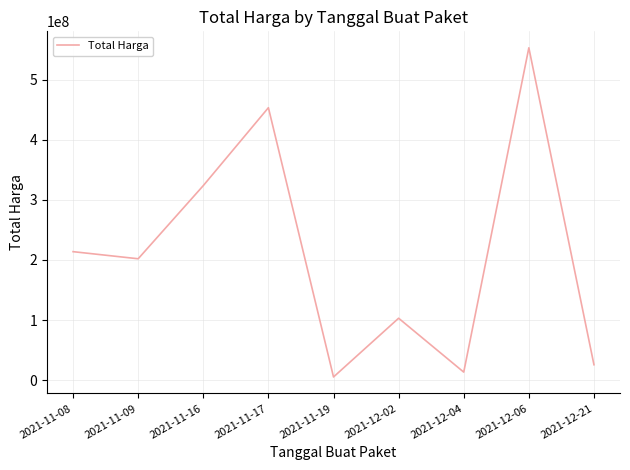

How many interior local valleys (lower than both neighbors) does the data have?

3